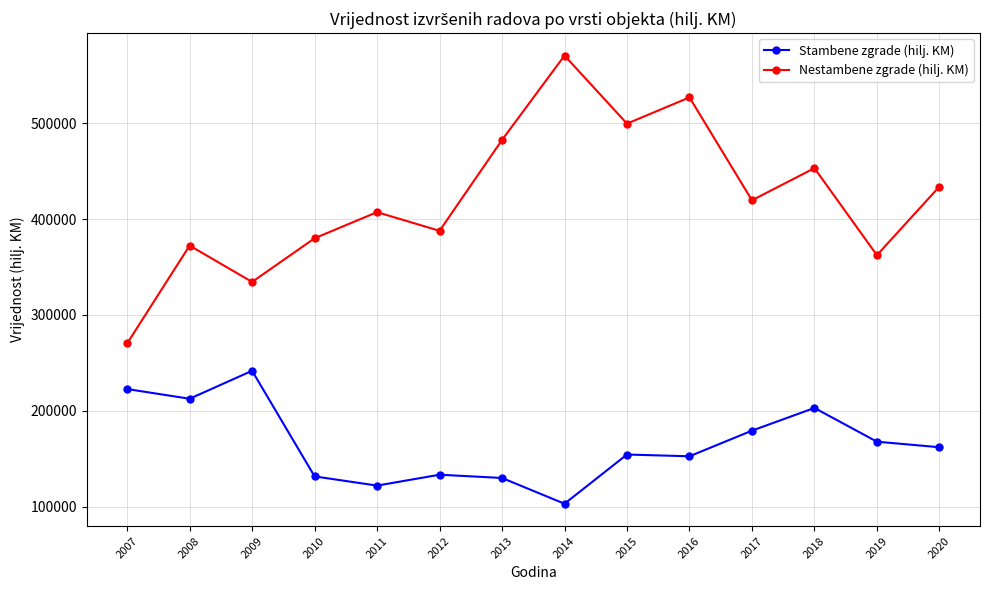

Is it true that Nestambene zgrade (hilj. KM) equals 387688 at 2012?

True